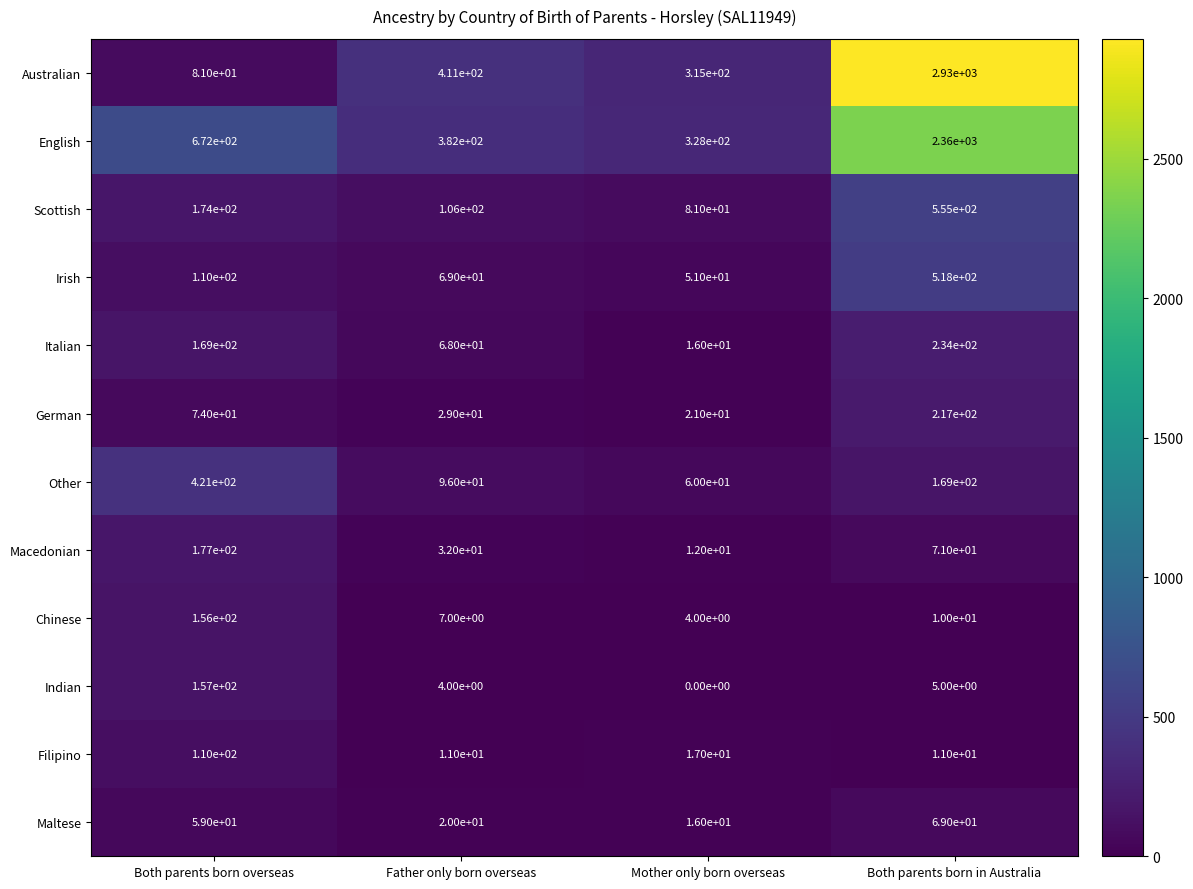

What is the difference between the highest and lowest values at Mother only born overseas?

328